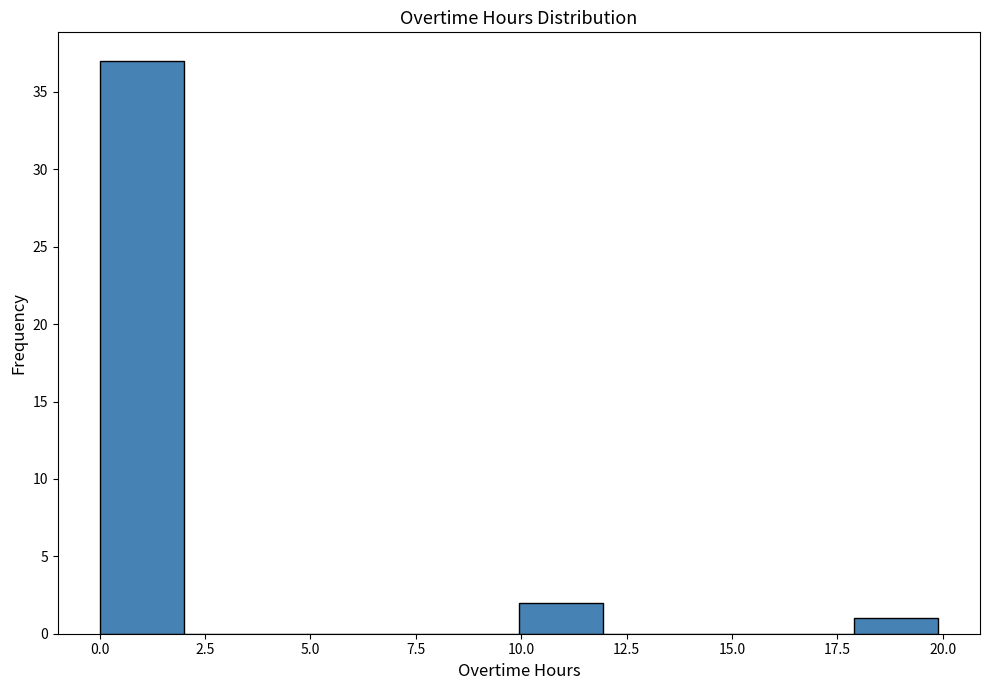

Read against the x-axis, roughly where is the centre of the tallest bar?

1.0